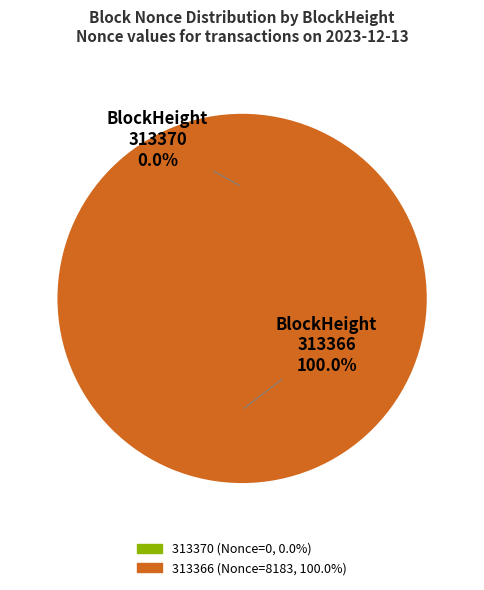

Rank the categories by value from highest to lowest.

313366, 313370